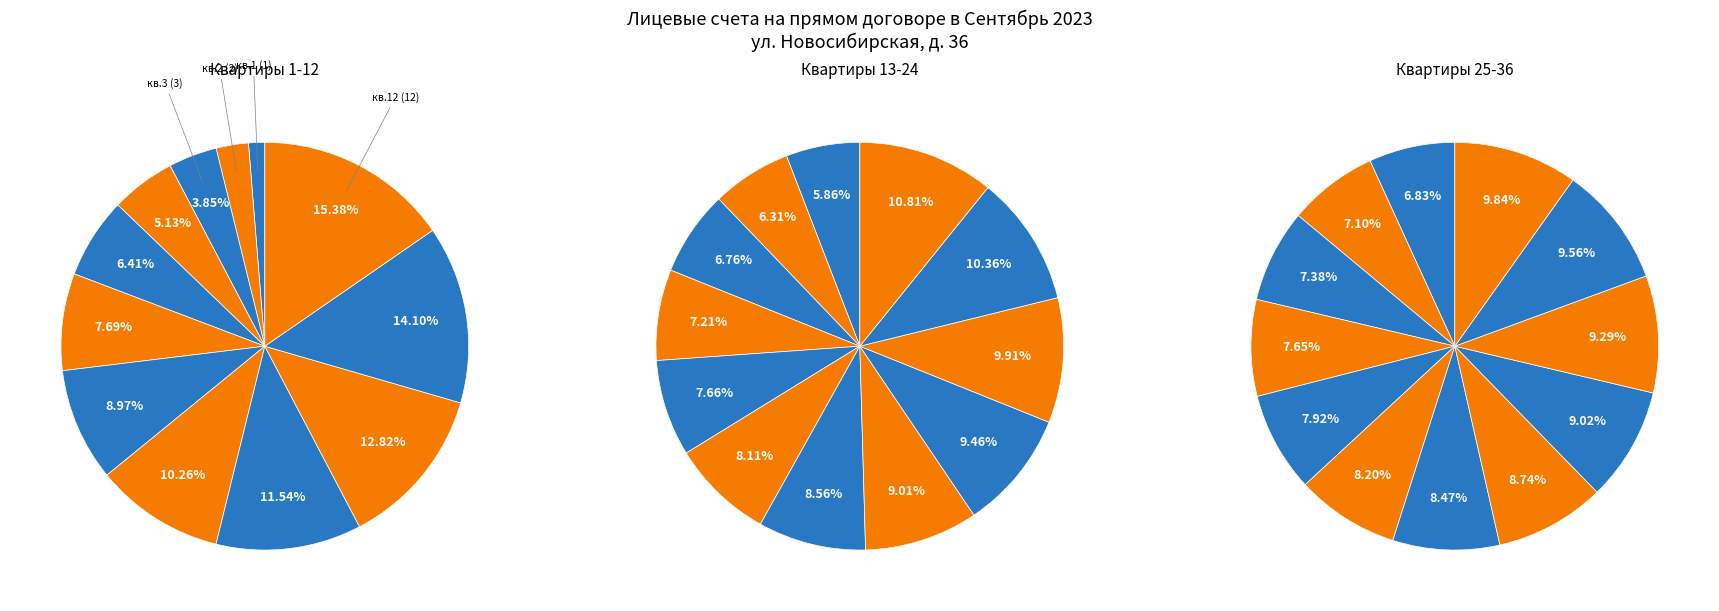

Is there any slice that represents more than half of the pie?

No